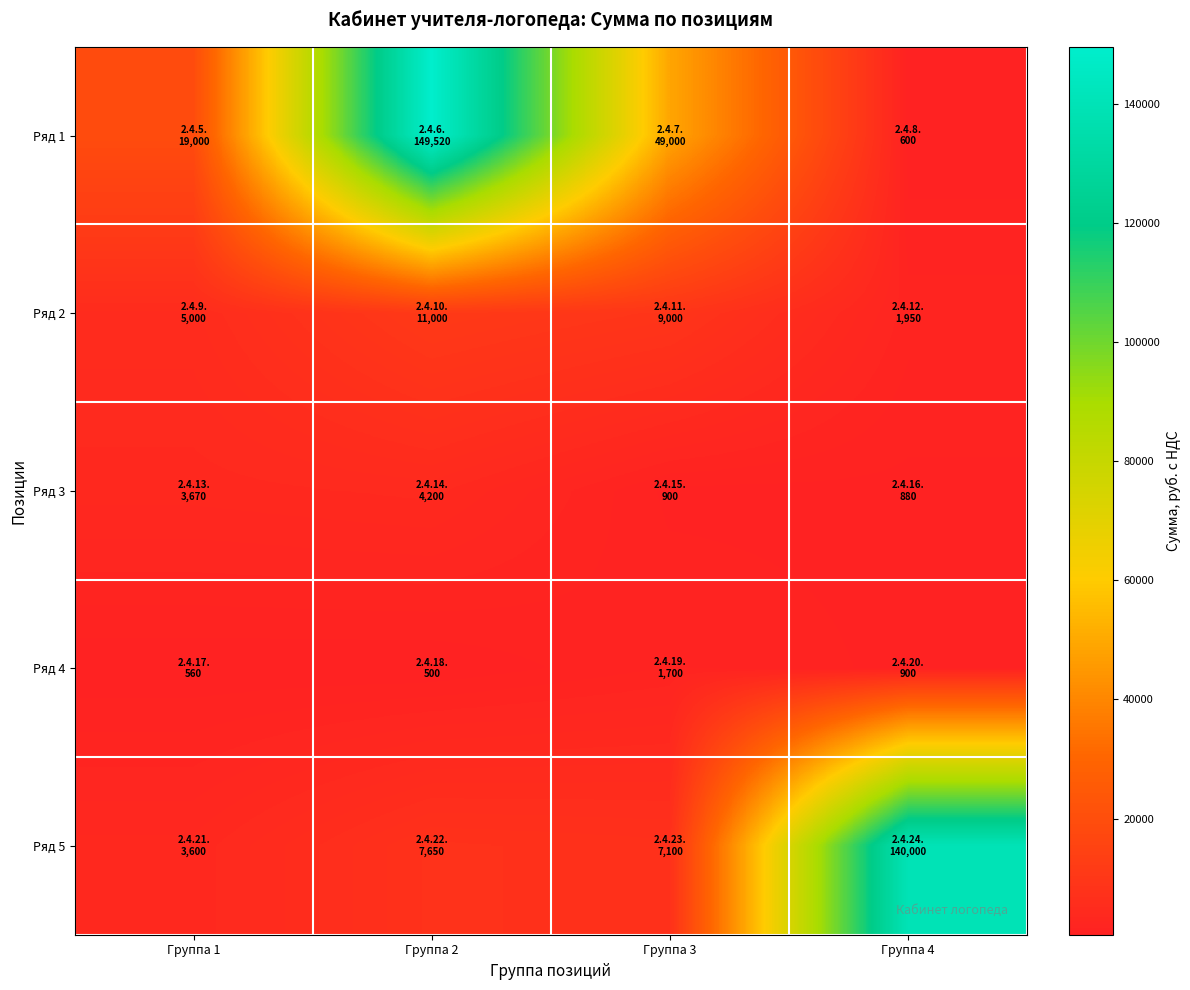

Reading left to right, transcribe all the data shown in this chart.

Ряд 1: Группа 1=19000	Группа 2=149520	Группа 3=49000	Группа 4=600
Ряд 2: Группа 1=5000	Группа 2=11000	Группа 3=9000	Группа 4=1950
Ряд 3: Группа 1=3670	Группа 2=4200	Группа 3=900	Группа 4=880
Ряд 4: Группа 1=560	Группа 2=500	Группа 3=1700	Группа 4=900
Ряд 5: Группа 1=3600	Группа 2=7650	Группа 3=7100	Группа 4=140000